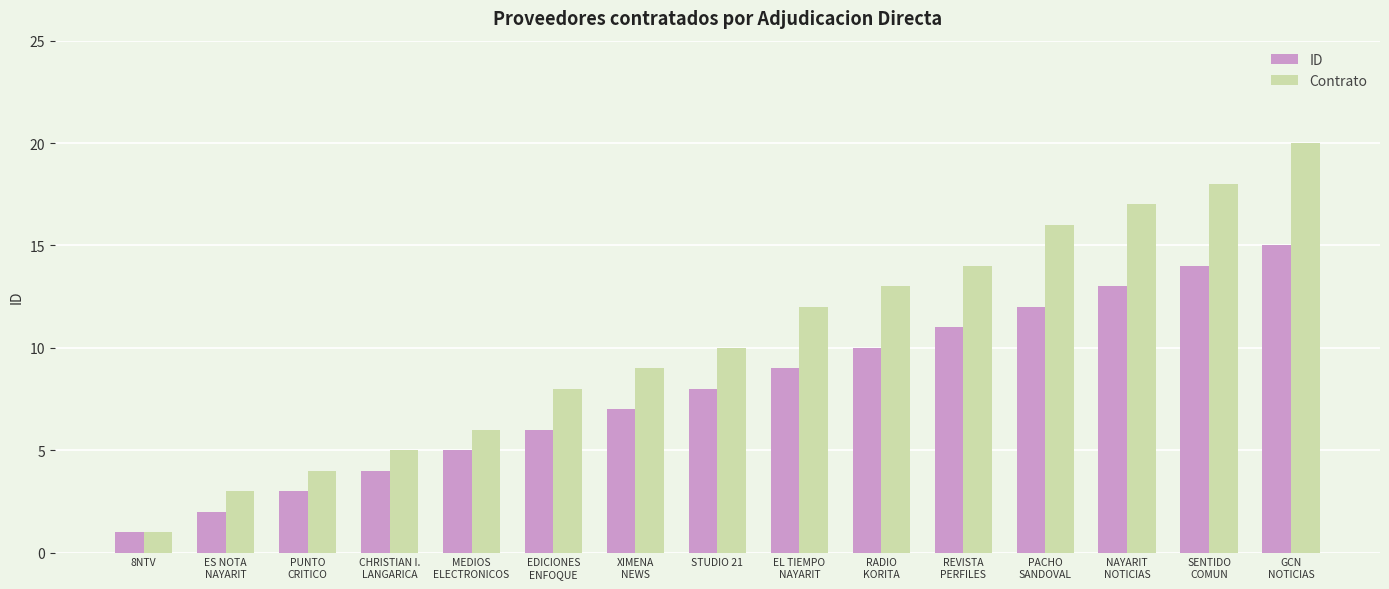

The value of Contrato at REVISTA
PERFILES is 24. True or false?

False